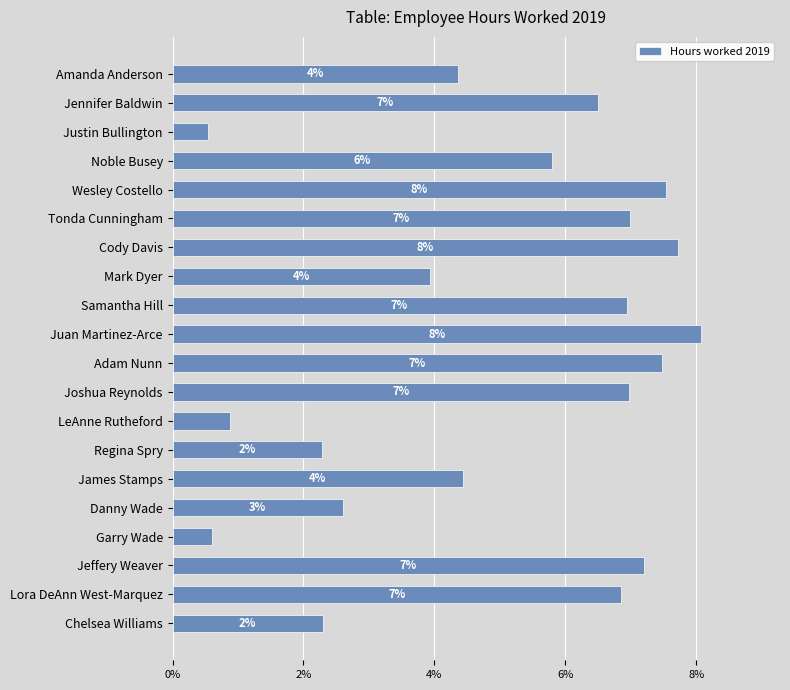

Are the bars horizontal?

Yes